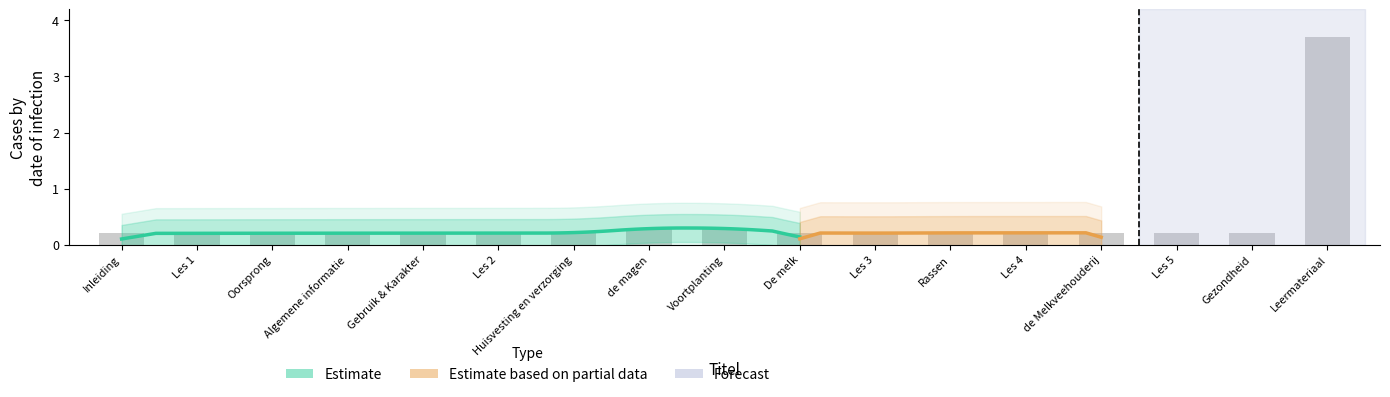

Reading left to right, extract all data points from this chart.

0.2	0.2	0.2	0.2	0.2	0.2	0.2	0.3	0.3	0.2	0.2	0.2	0.2	0.2	0.2	0.2	3.7